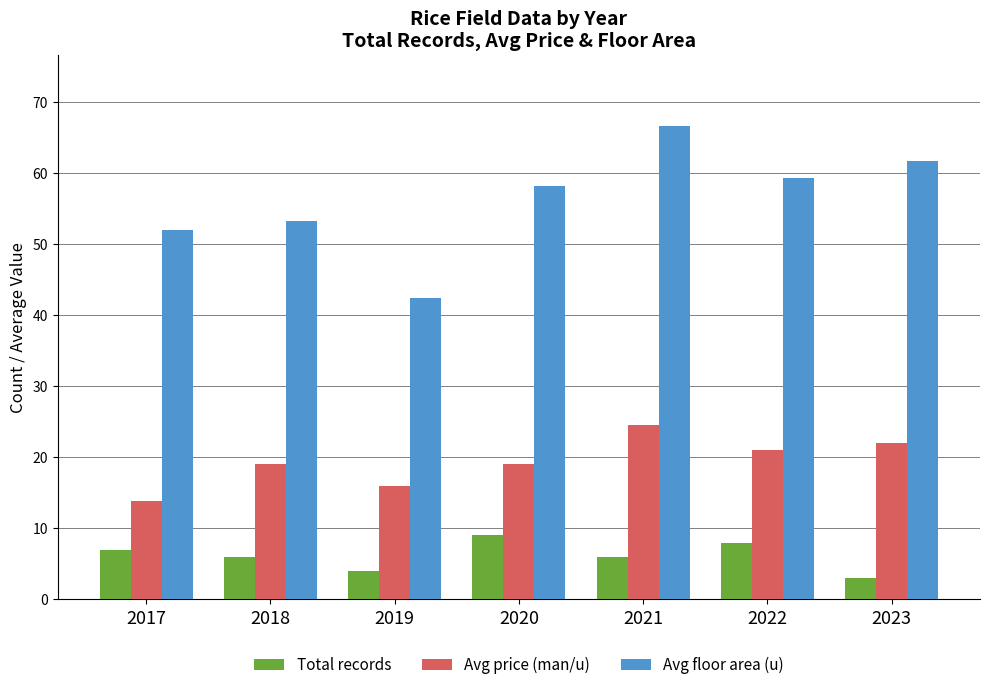

Reading right to left, extract all data points from this chart.

Total records: 3.0	8.0	6.0	9.0	4.0	6.0	7.0
Avg price (man/u): 22.0	21.1	24.5	19.1	16.0	19.1	13.8
Avg floor area (u): 61.7	59.4	66.7	58.3	42.5	53.3	52.1